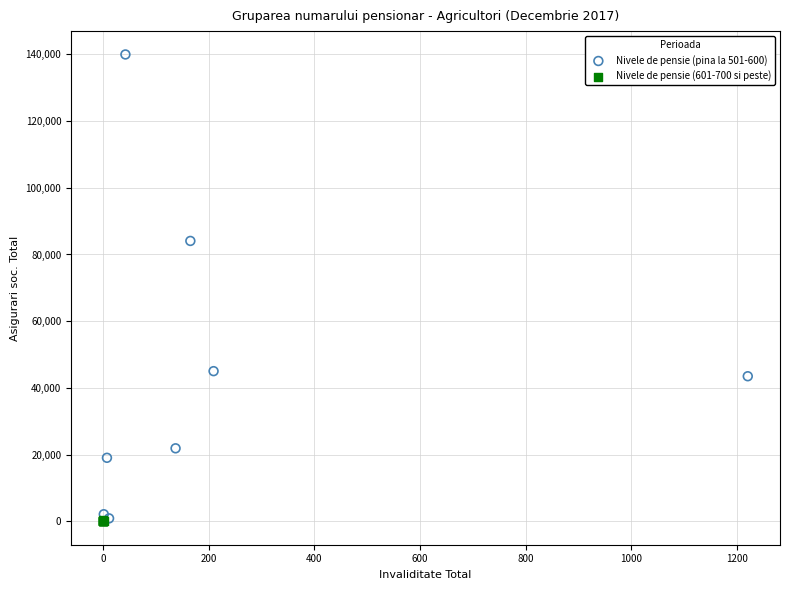

Which series contains the highest Y value?

Nivele de pensie (pina la 501-600)